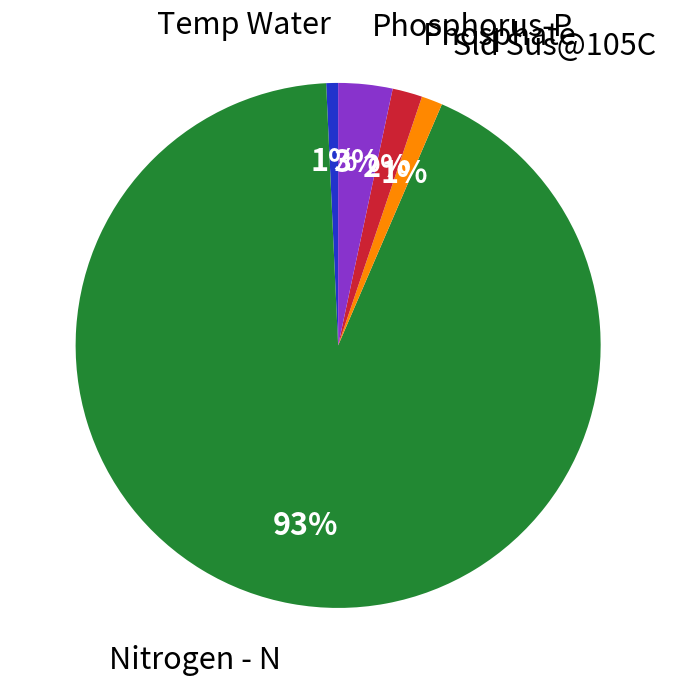

To the nearest percent, what is the difference between the largest and smallest slice percentages?

92%